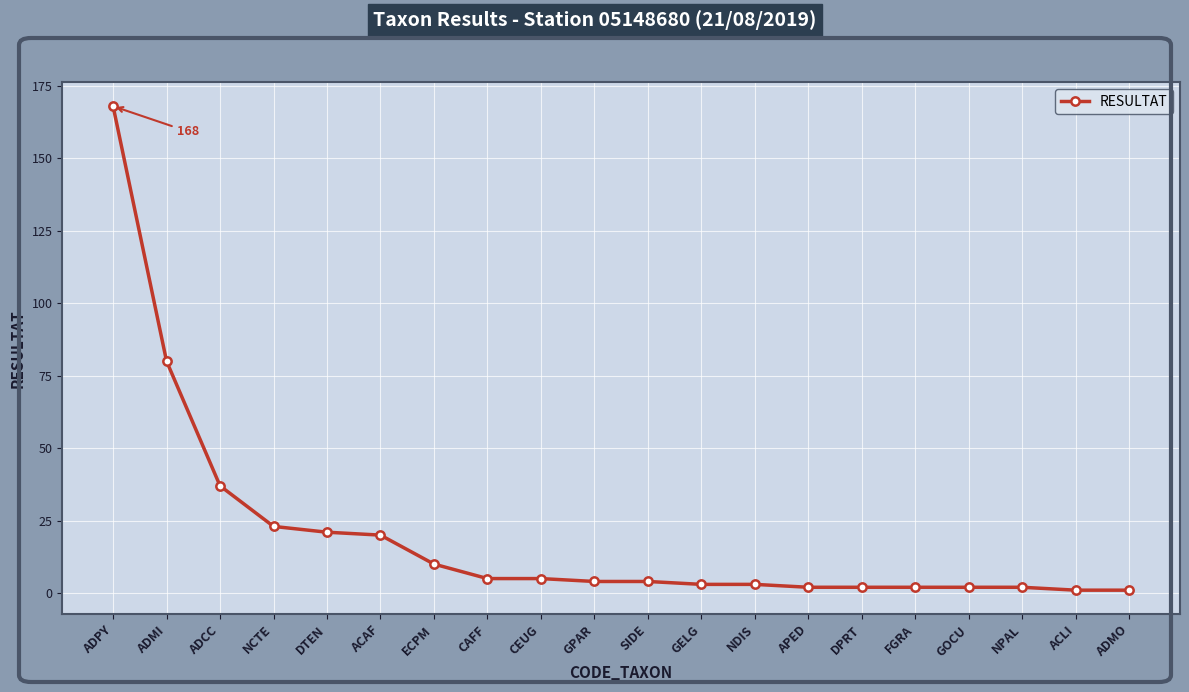

Reading right to left, list all the values displayed in this chart.

1	1	2	2	2	2	2	3	3	4	4	5	5	10	20	21	23	37	80	168